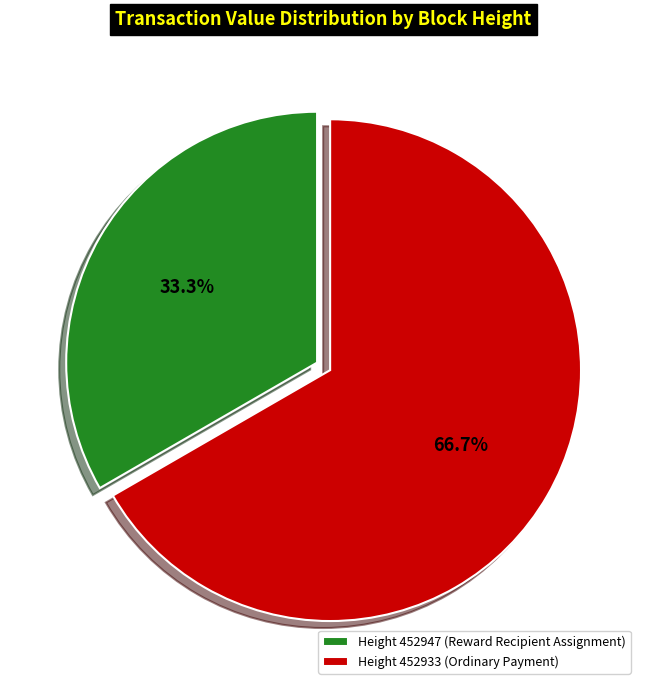

What portion of the pie excludes Height 452933 (Ordinary Payment)?

33.3%